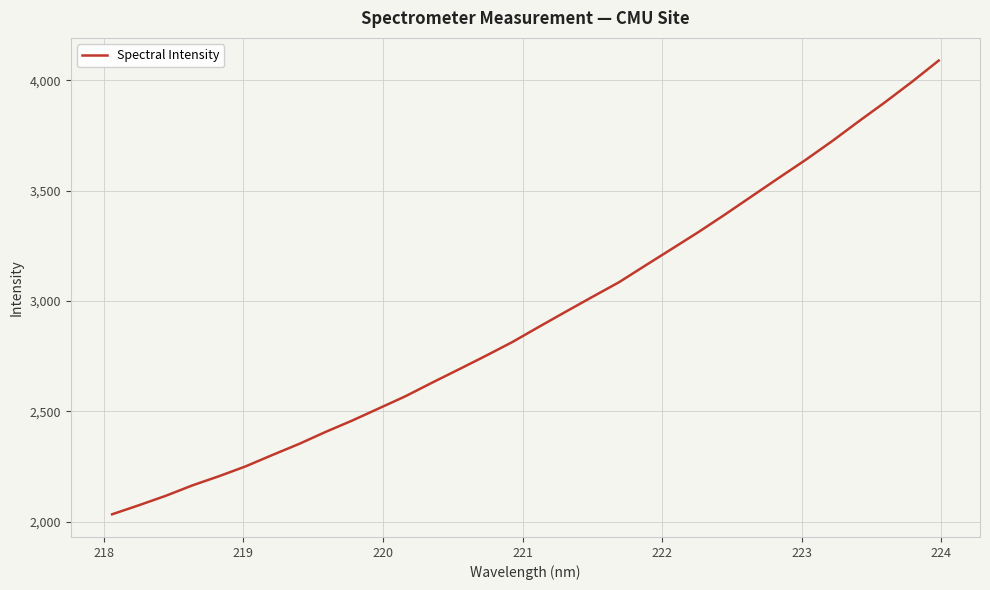

What is the difference between the maximum and minimum values?

2055.1